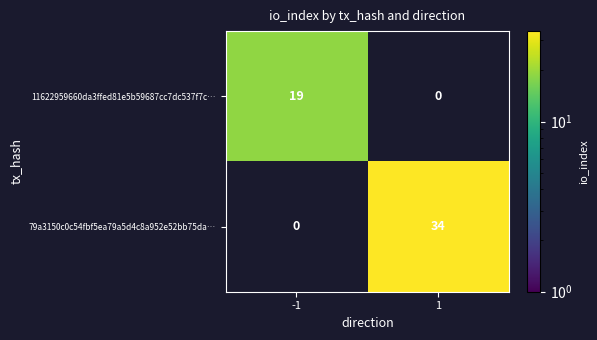

What is the difference between the highest and lowest values at -1?

19